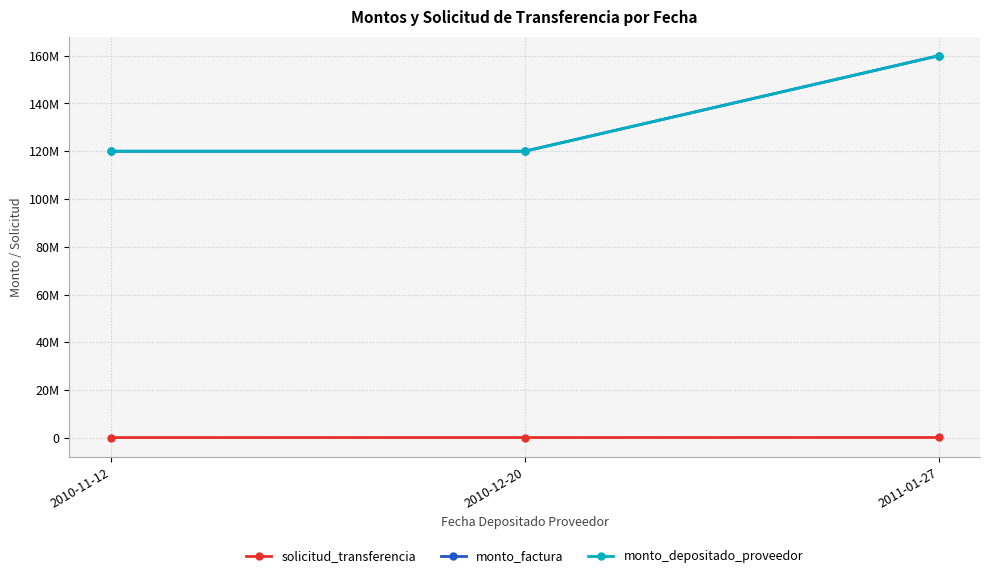

What is the greatest value displayed?

160000000